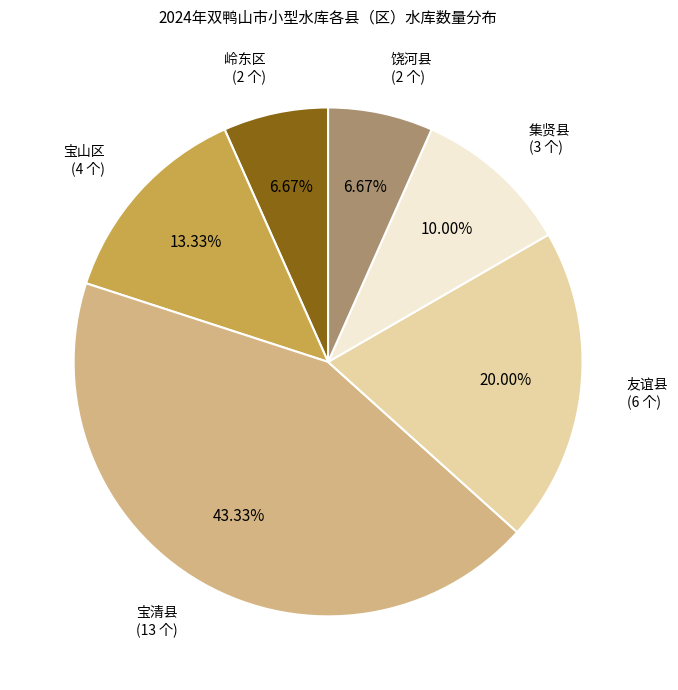

Is there any slice that represents more than half of the pie?

No